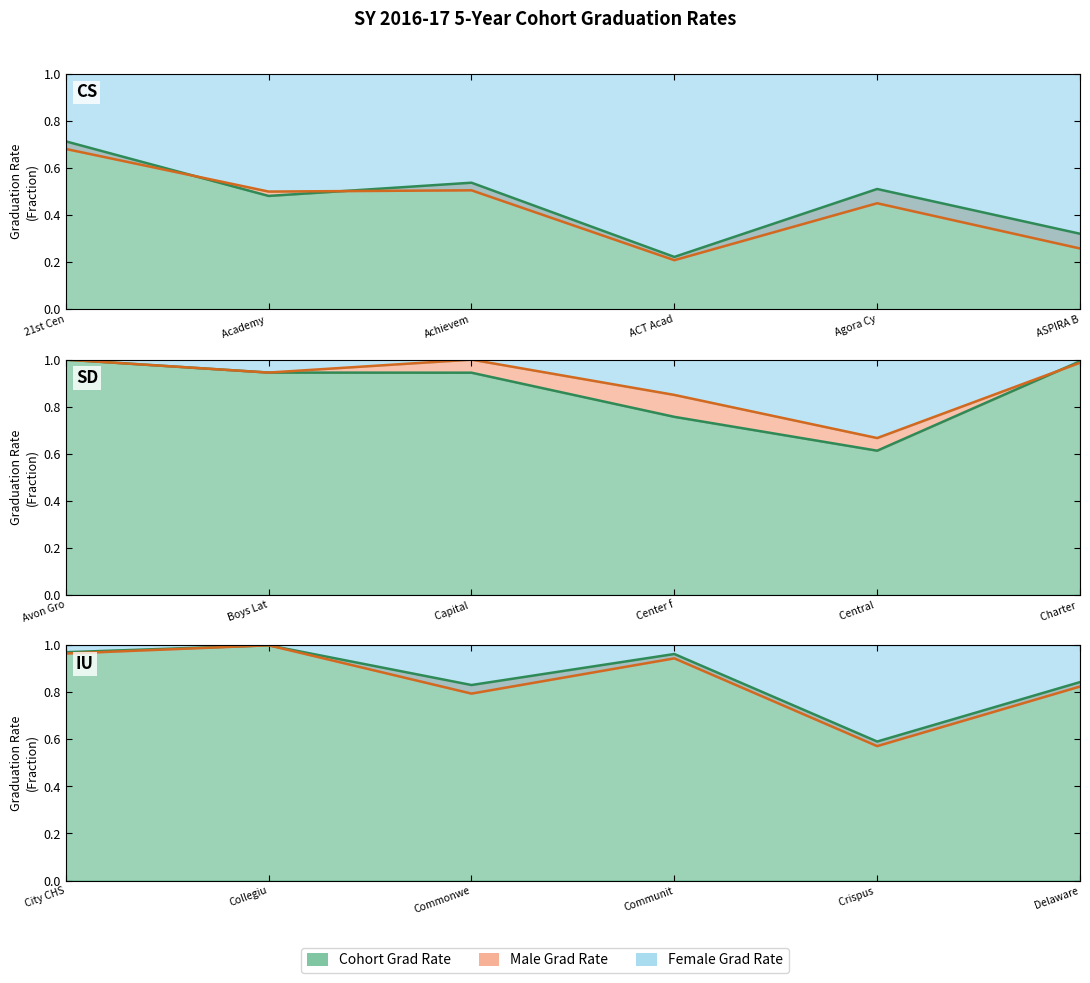

Which series has the widest spread of values?

Female Grad Rate